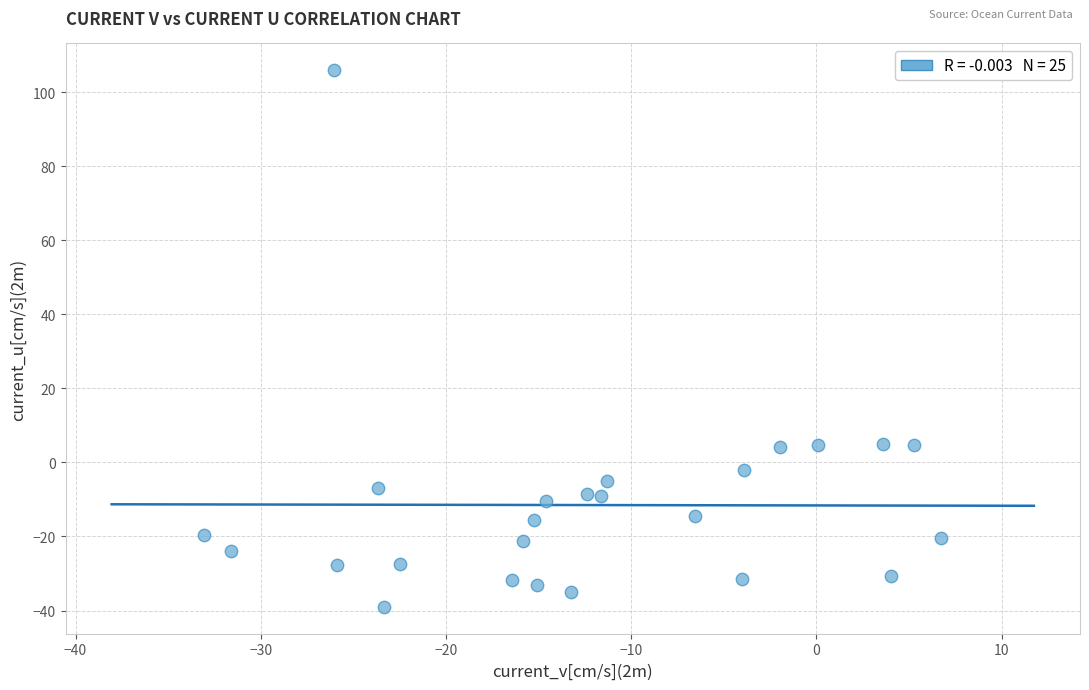

What is the range of X values (max minus min)?

39.8